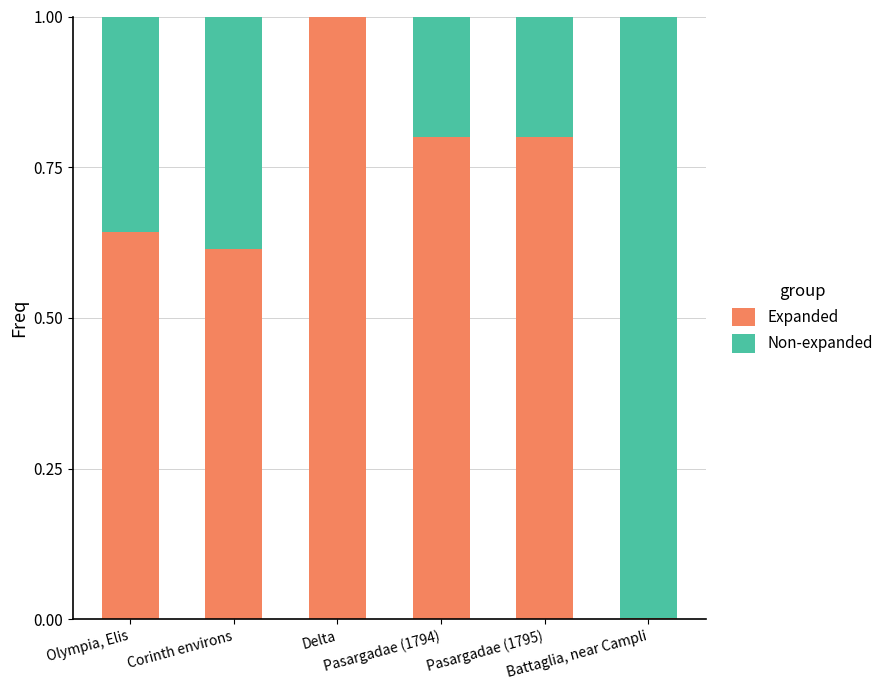

Which series changed the most between Pasargadae (1794) and Battaglia, near Campli?

Non-expanded